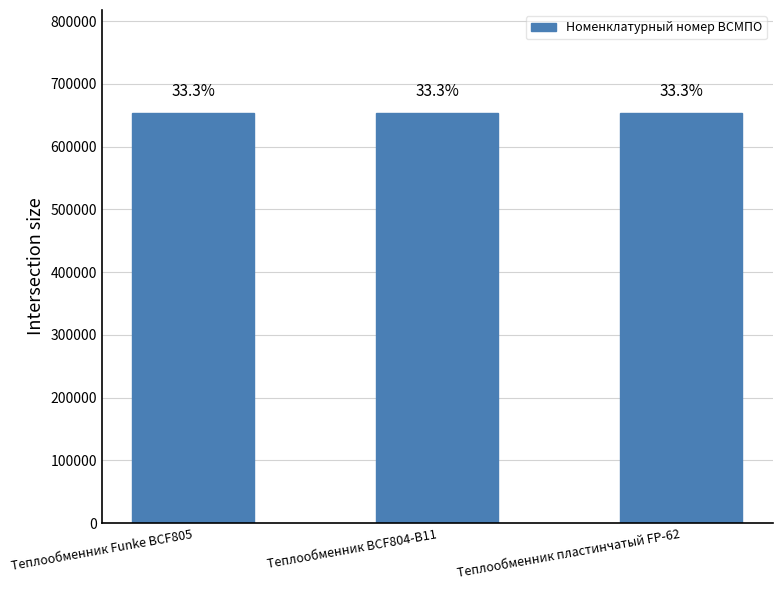

Where is the data nearest to the value 654035?

Теплообменник Funke BCF805